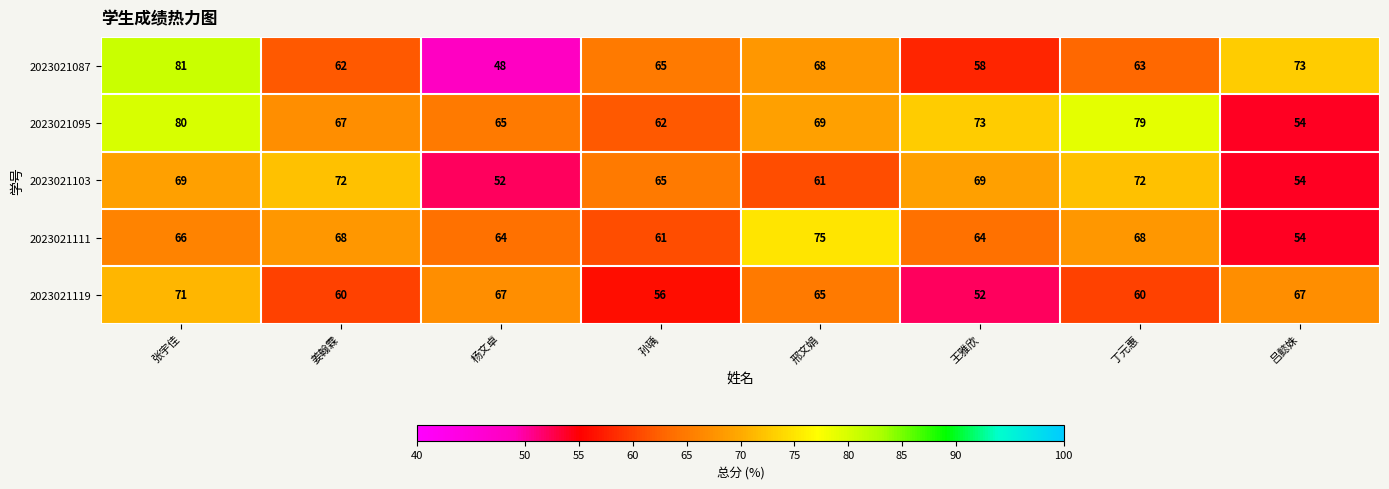

Which series has the largest total across all categories?

2023021095